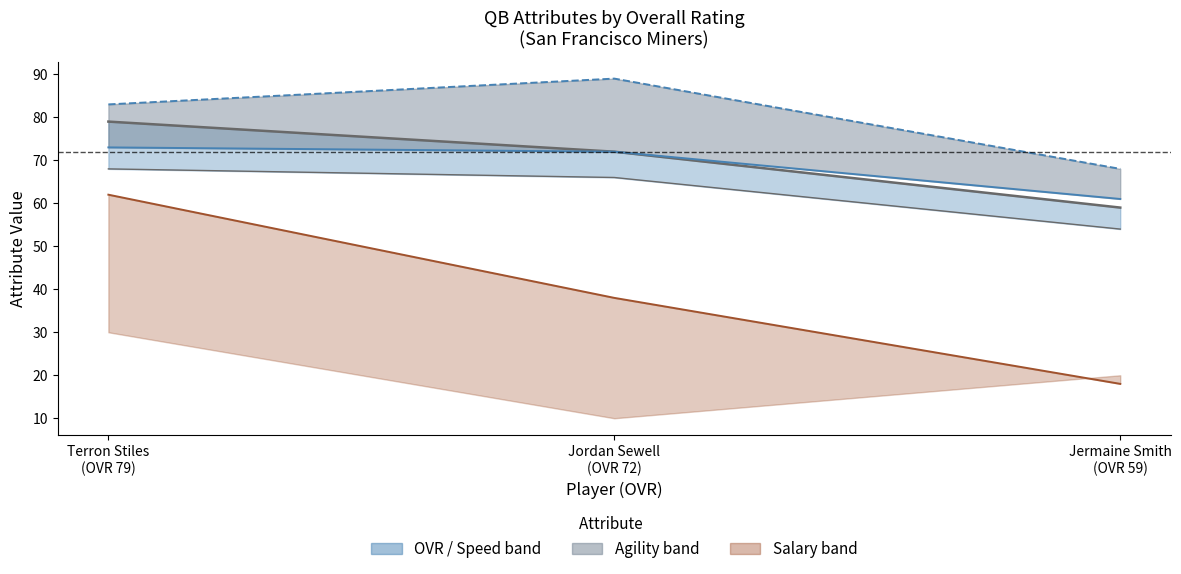

What is the minimum value shown in the chart?

18